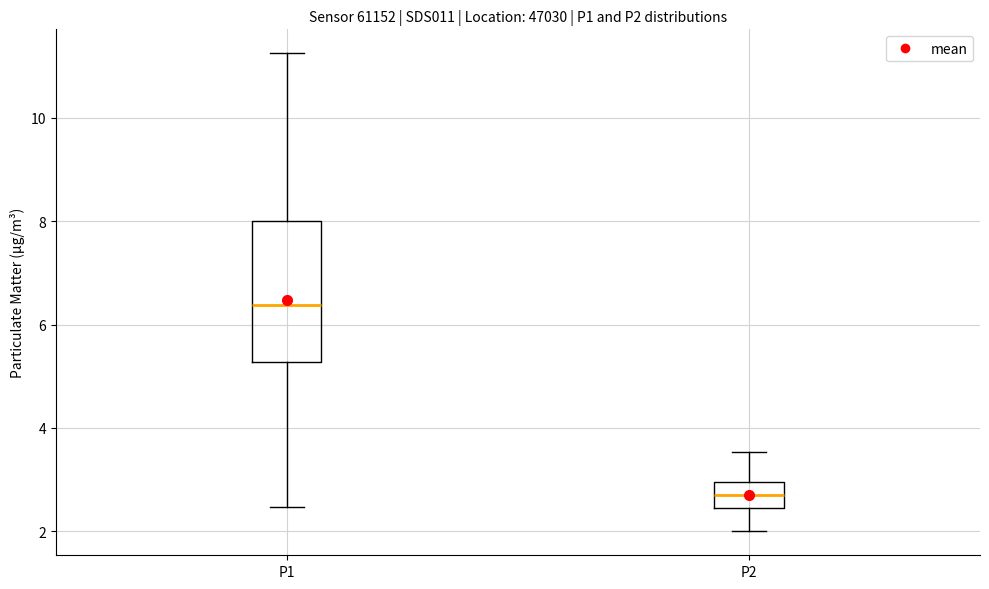

Which box is the tallest, from its lower edge to its upper edge?

P1